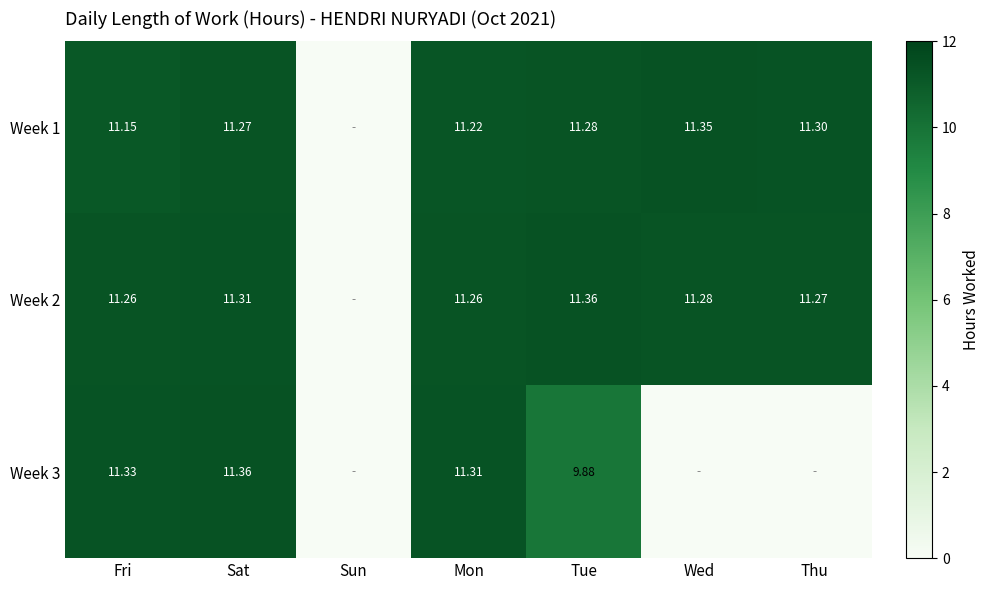

Is the value of Week 1 at Mon greater than the value of Week 3 at Mon?

No